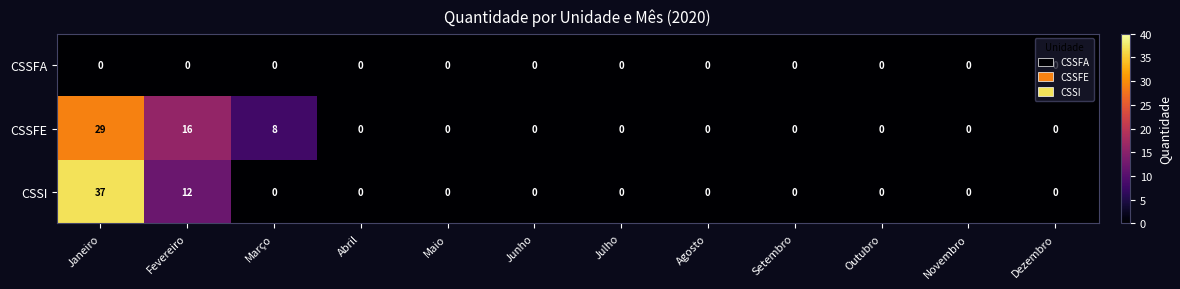

What is the difference between the highest and lowest values at Fevereiro?

16